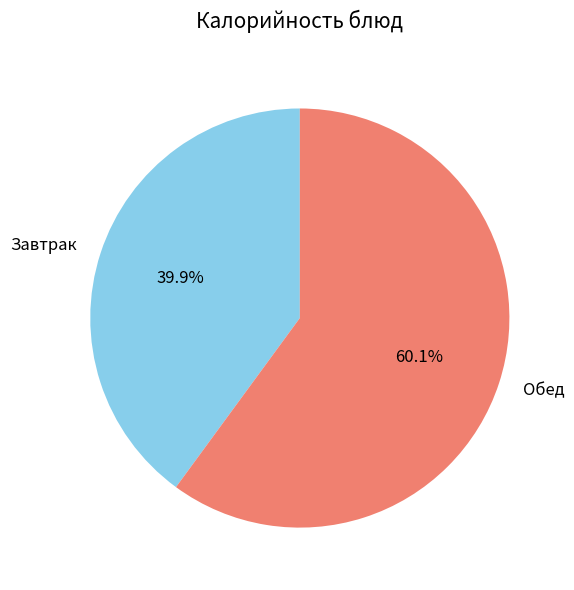

Is Завтрак the majority of the pie?

No